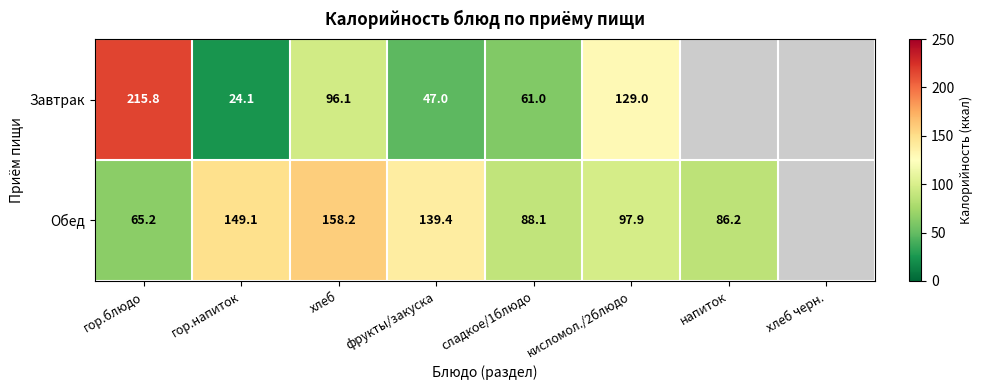

Which has a higher value, сладкое/1блюдо or хлеб черн.?

сладкое/1блюдо